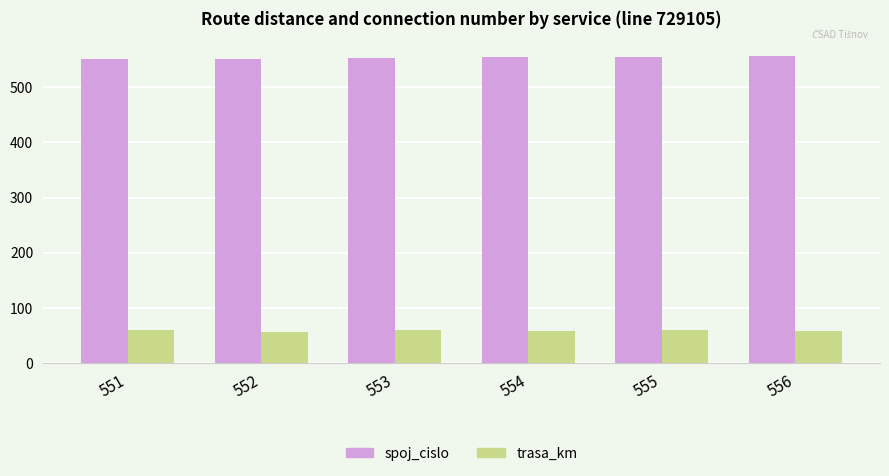

The spoj_cislo series shows 552 at 552. True or false?

True